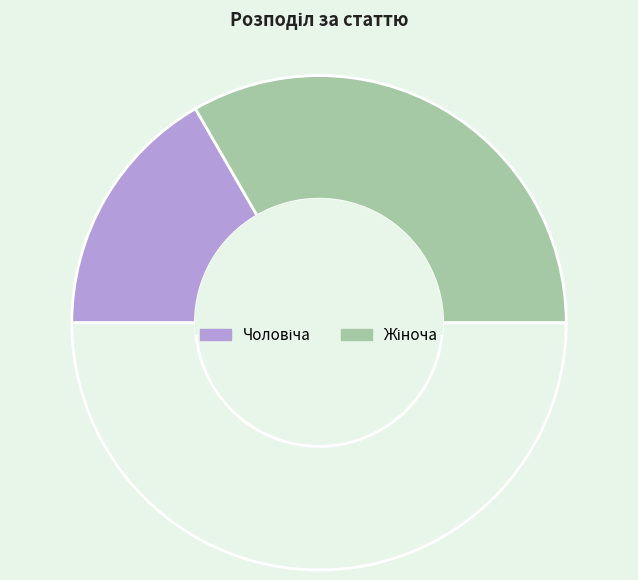

How many segments does this pie chart have?

3